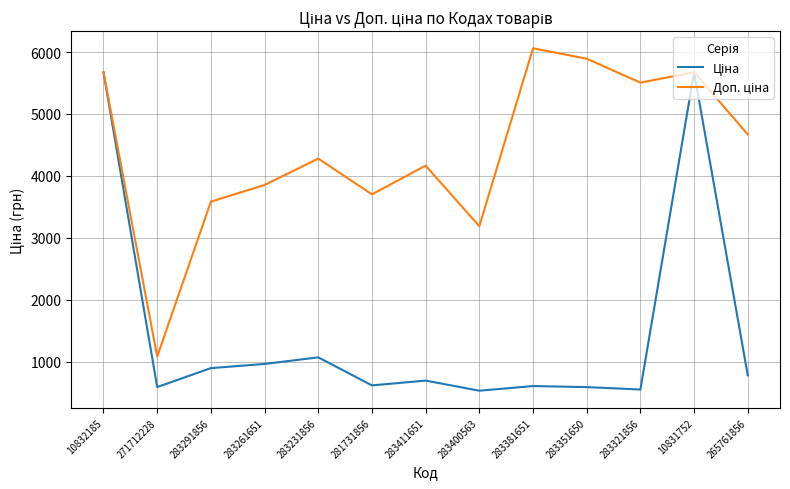

How many lines are shown in the chart?

2